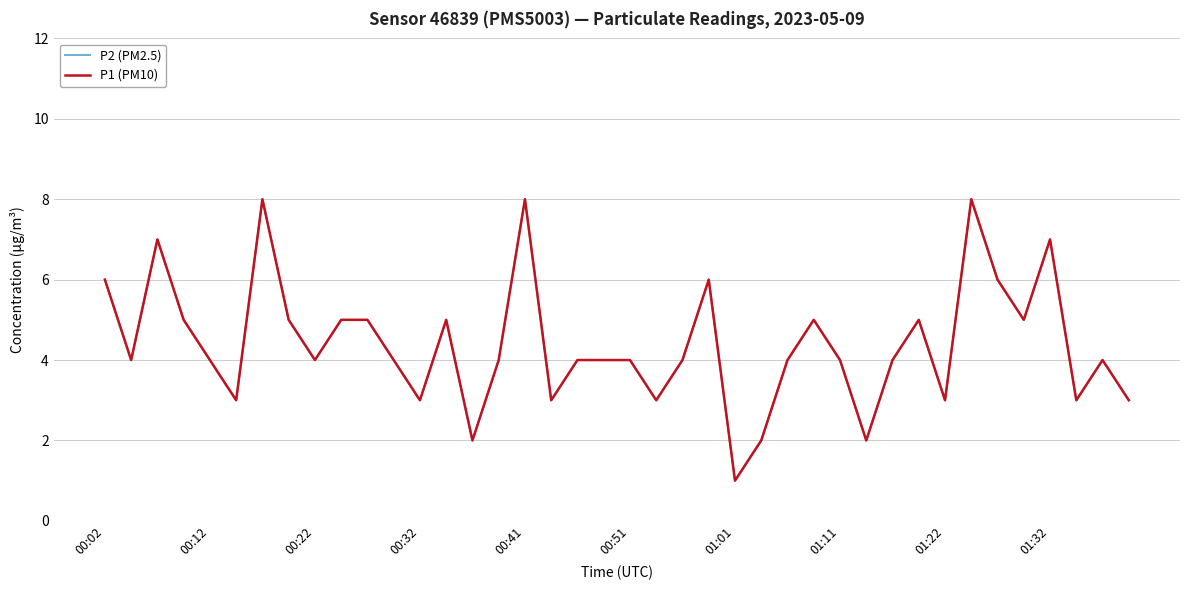

List the labels in order of P2 (PM2.5) value, smallest first.

24, 14, 25, 29, 00:51, 12, 17, 21, 32, 37, 39, 00:12, 00:41, 01:22, 11, 15, 18, 19, 20, 22, 26, 28, 30, 38, 00:32, 01:11, 01:32, 10, 13, 27, 31, 35, 00:02, 23, 34, 00:22, 36, 01:01, 16, 33